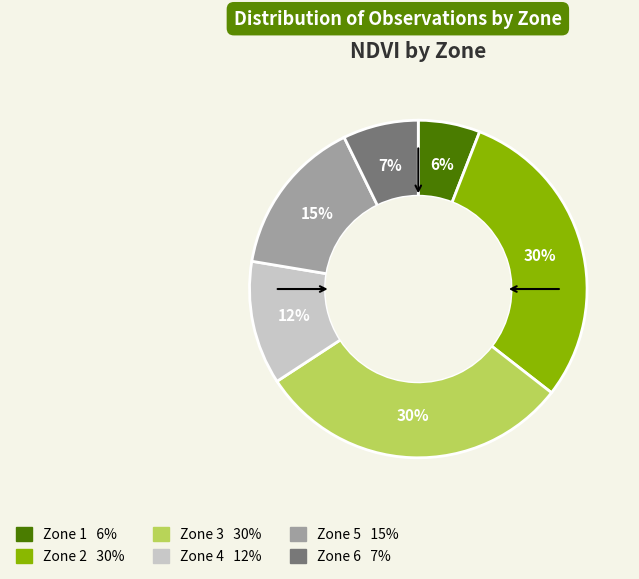

Is there a majority slice in this chart?

No